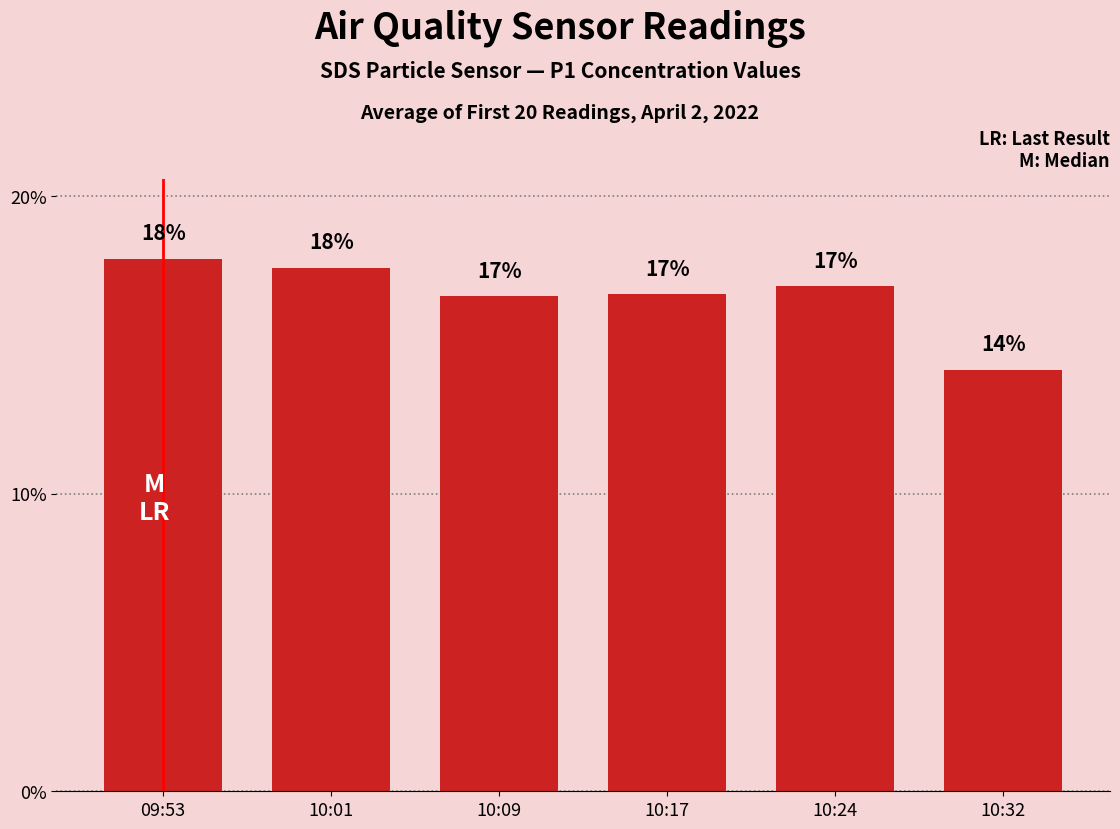

At which label does the data first exceed 16?

09:53